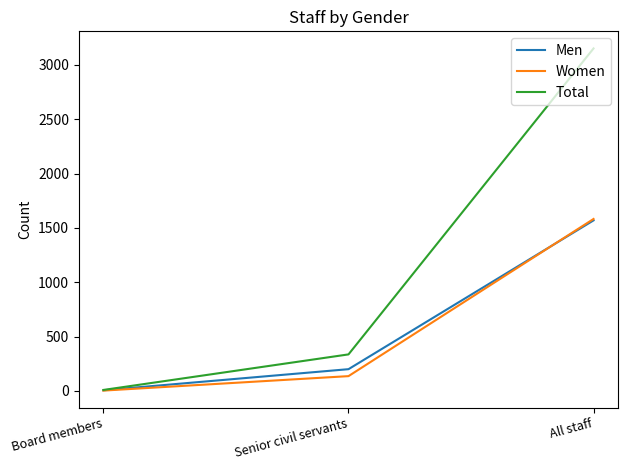

Is it true that Total equals 3151 at All staff?

True